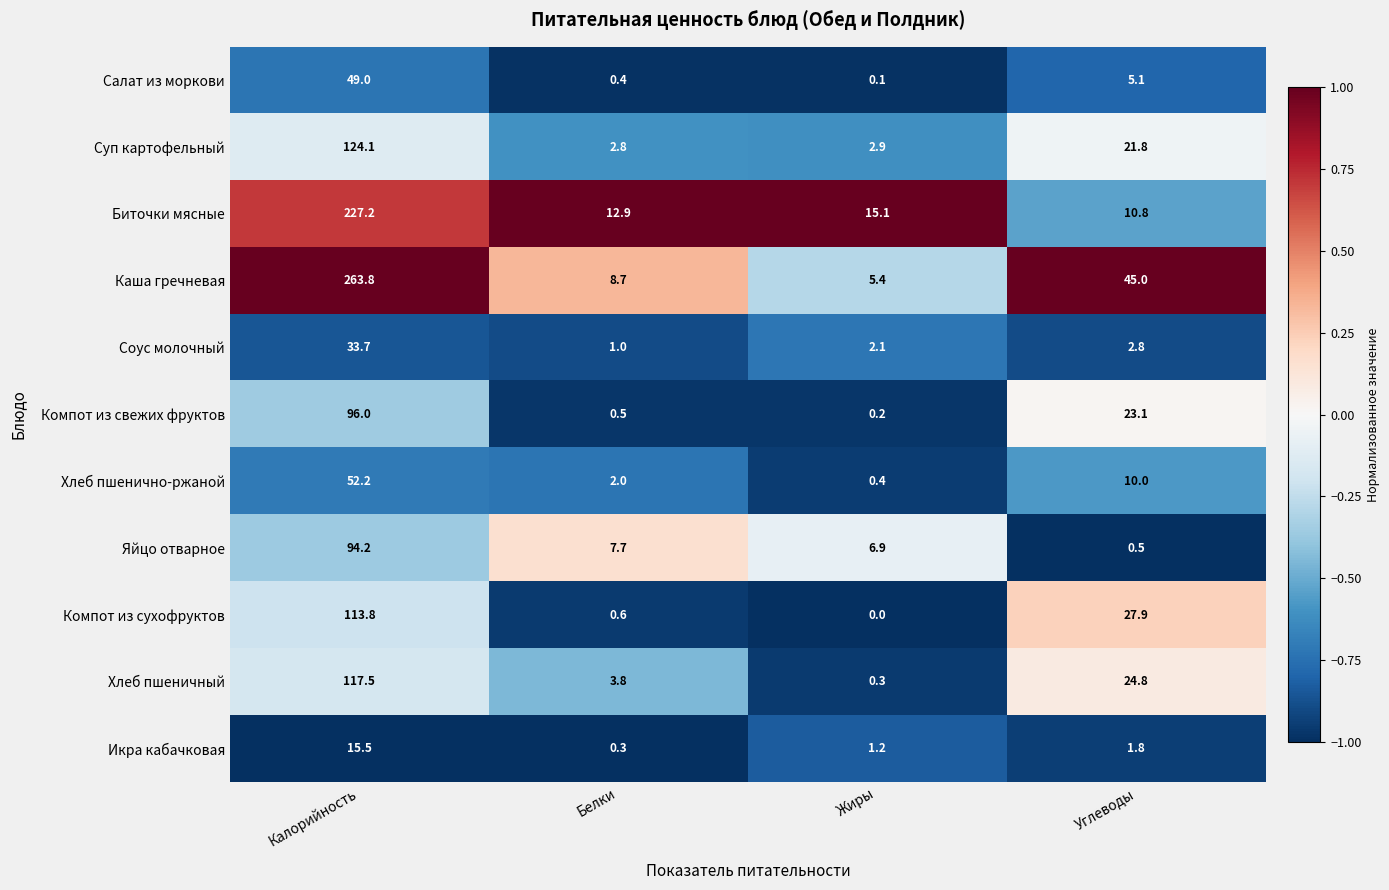

What is the sum of all Икра кабачковая values?

18.8